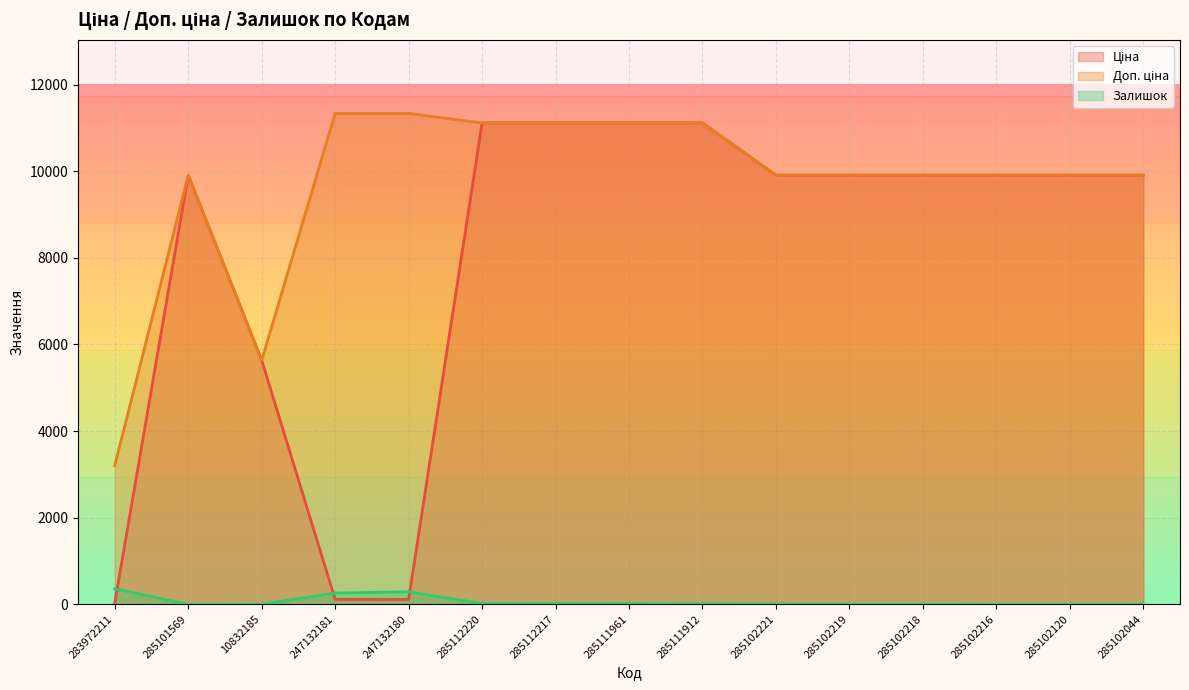

At which category does Доп. ціна reach its first local valley?

10832185